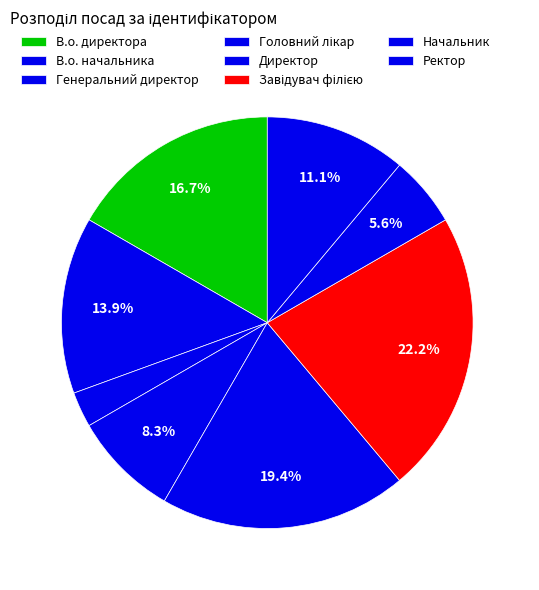

Count the number of slices in the pie.

8